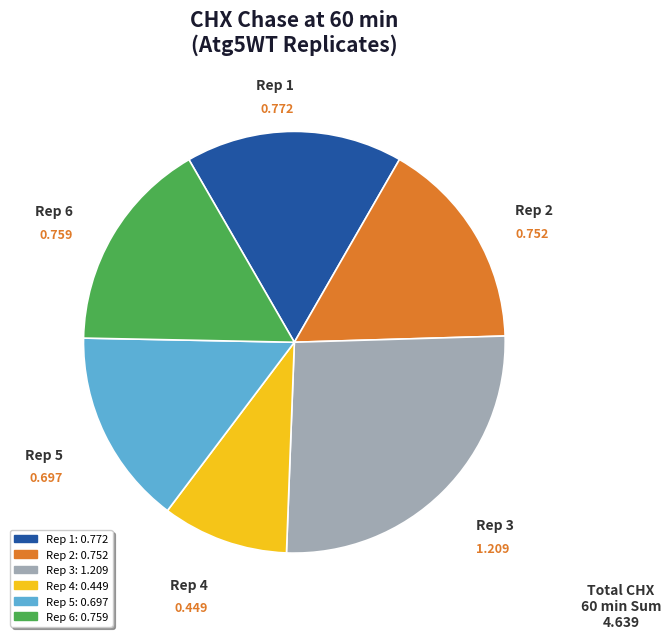

Do Rep 4: 0.449 and Rep 6: 0.759 together represent more than half of the pie?

No